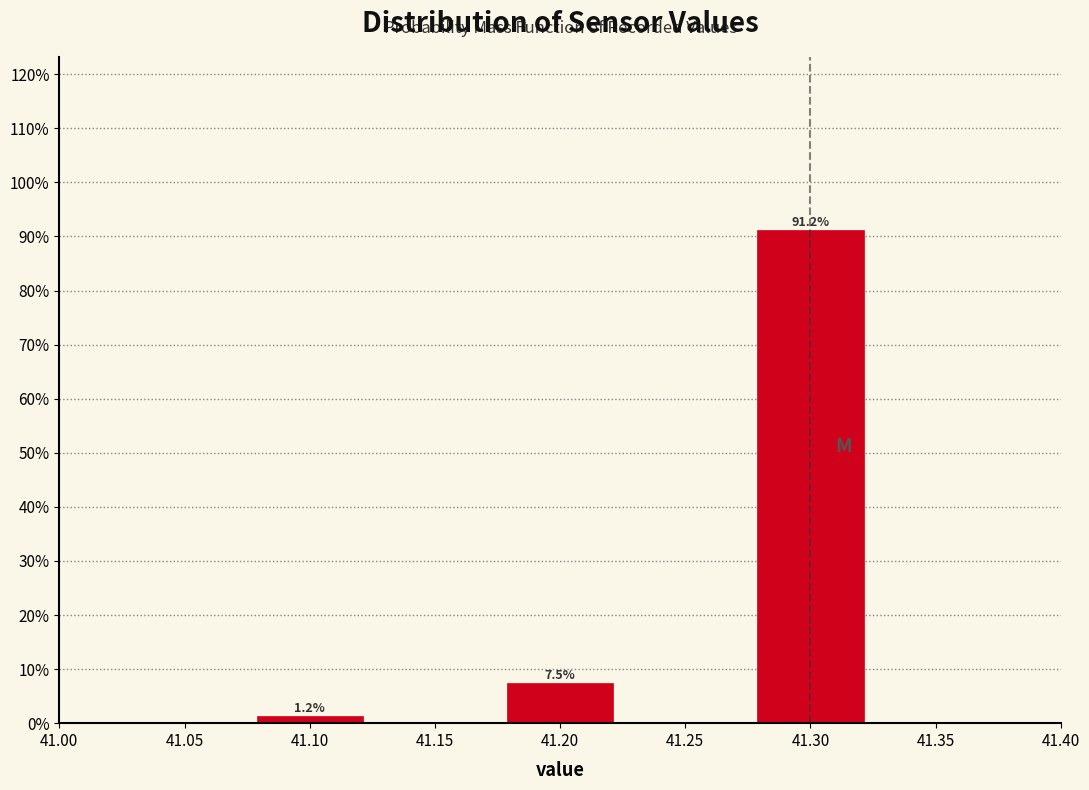

At which label does the data first exceed 7?

41.20